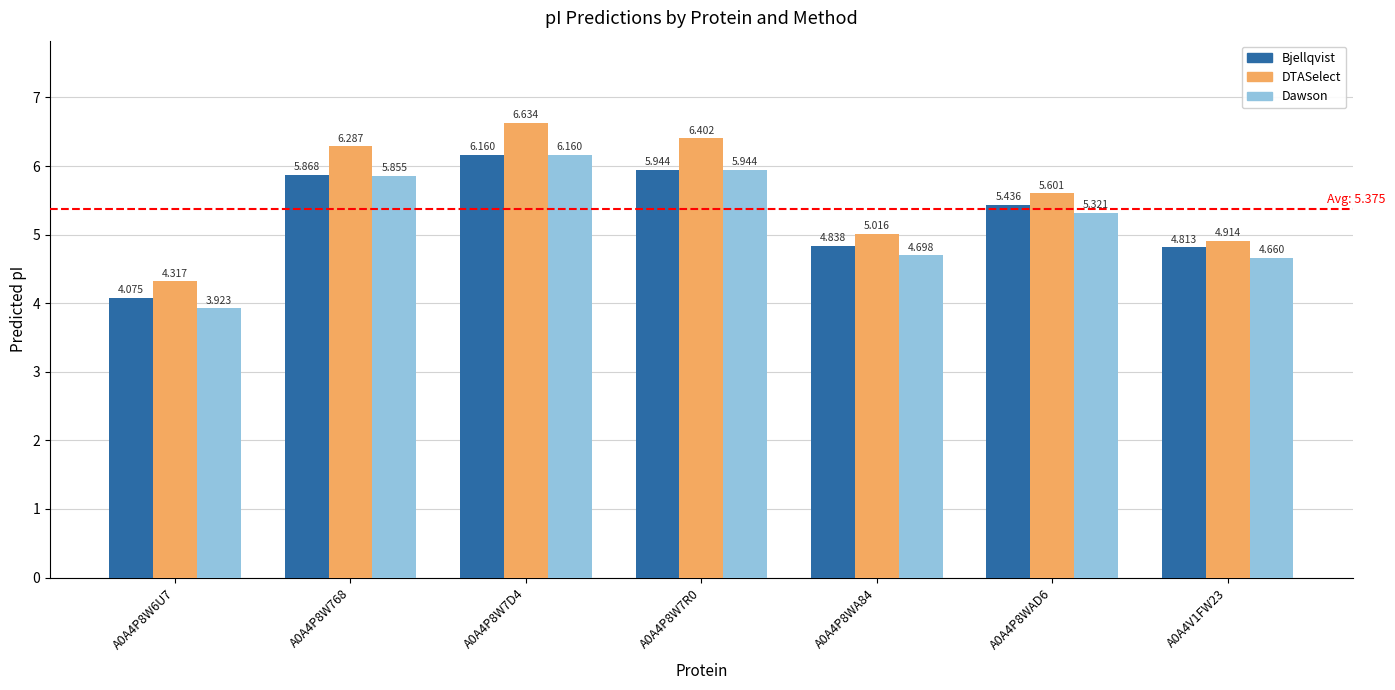

What is the sum of the Dawson values at A0A4P8W768 and A0A4P8W6U7?

9.8